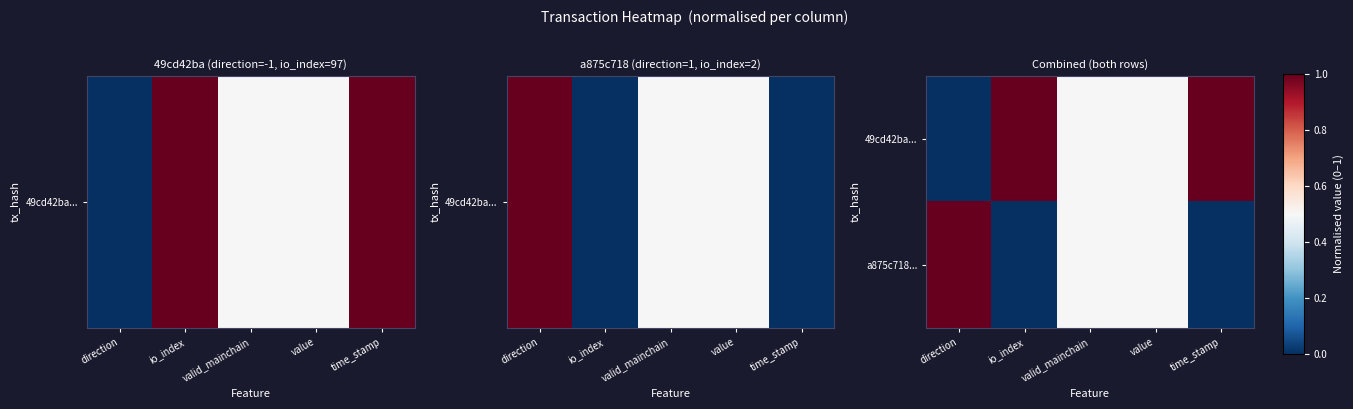

At how many categories does at least one series exceed 0?

5